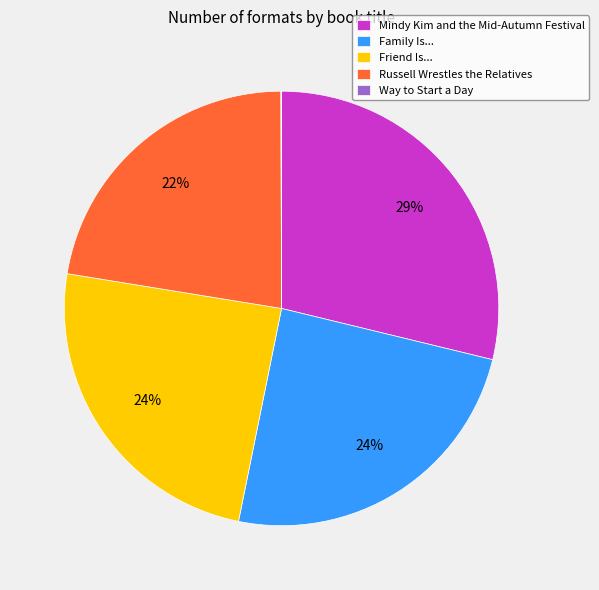

To the nearest percent, what portion does Family Is... represent?

24%